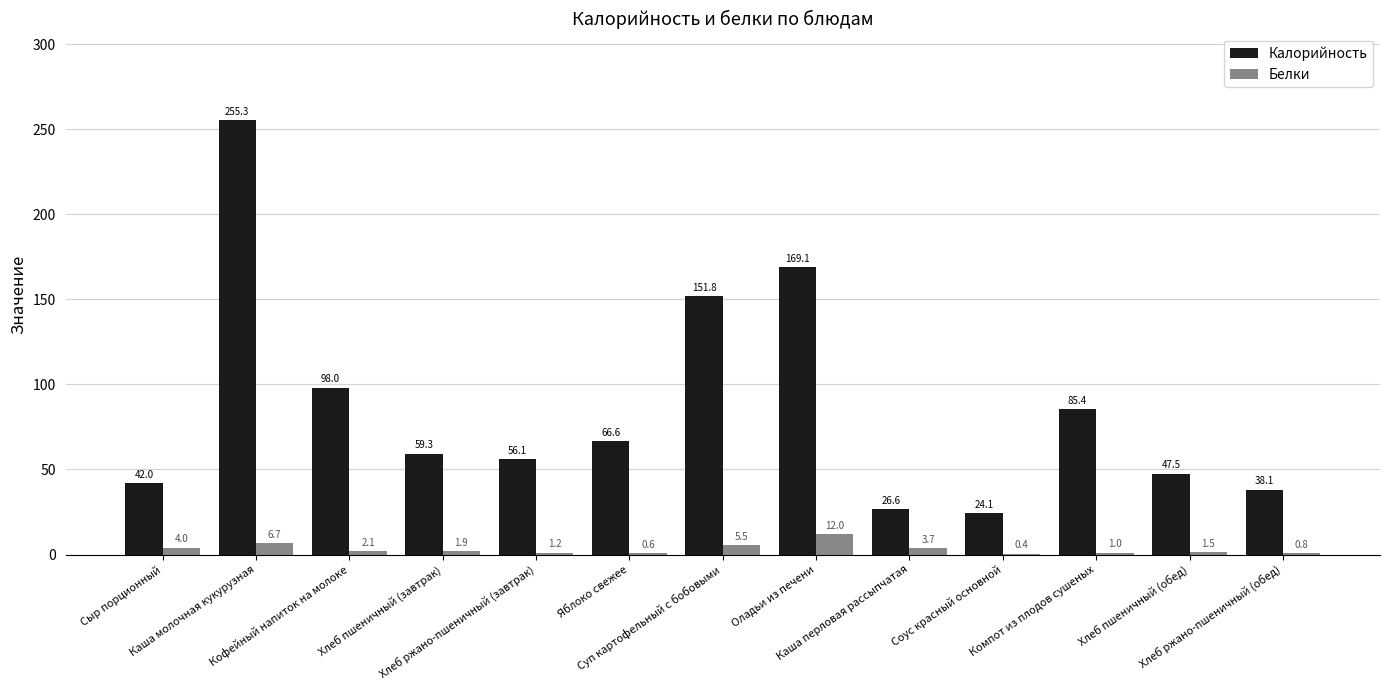

What is the maximum value shown in the chart?

255.3